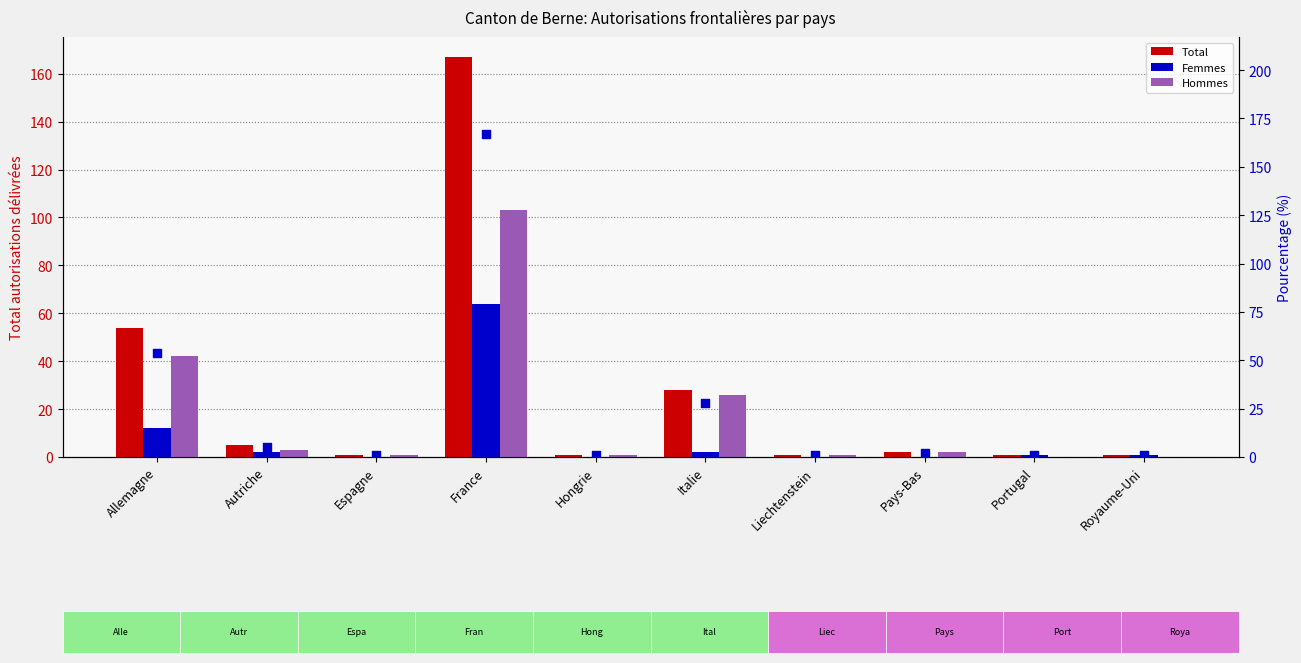

At which category is the sum across all series the highest?

France